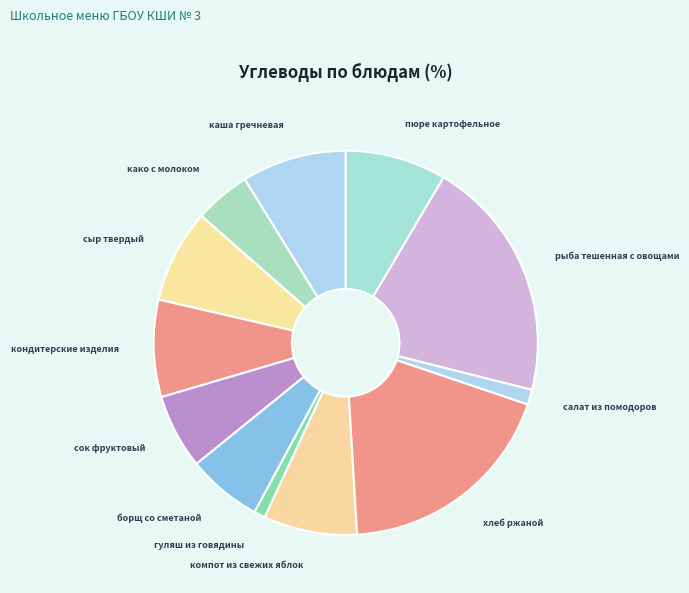

Do борщ со сметаной and рыба тешенная с овощами together represent more than half of the pie?

No